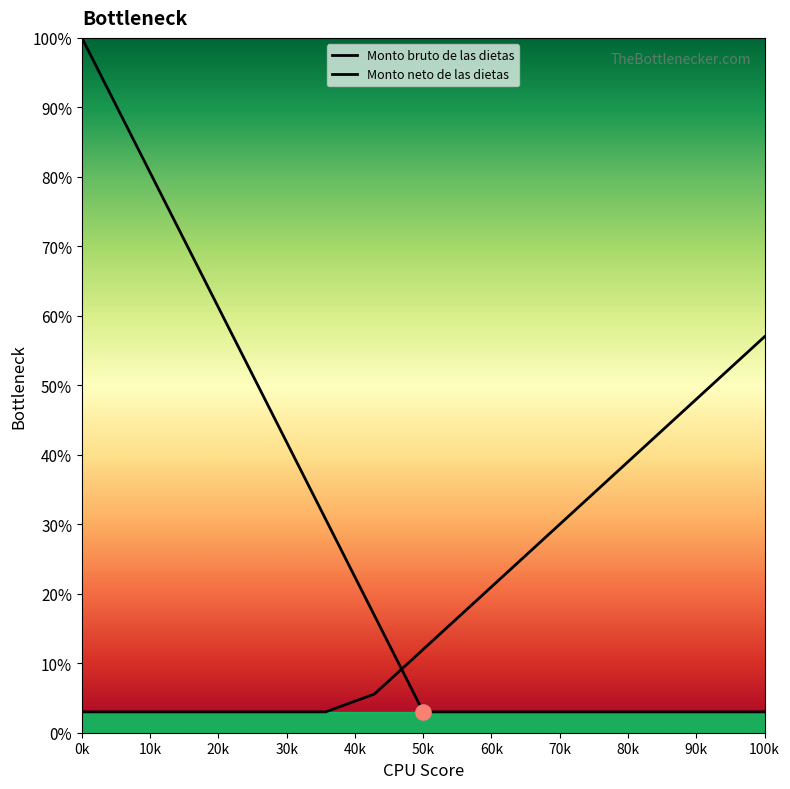

At how many categories does at least one series exceed 96?

1